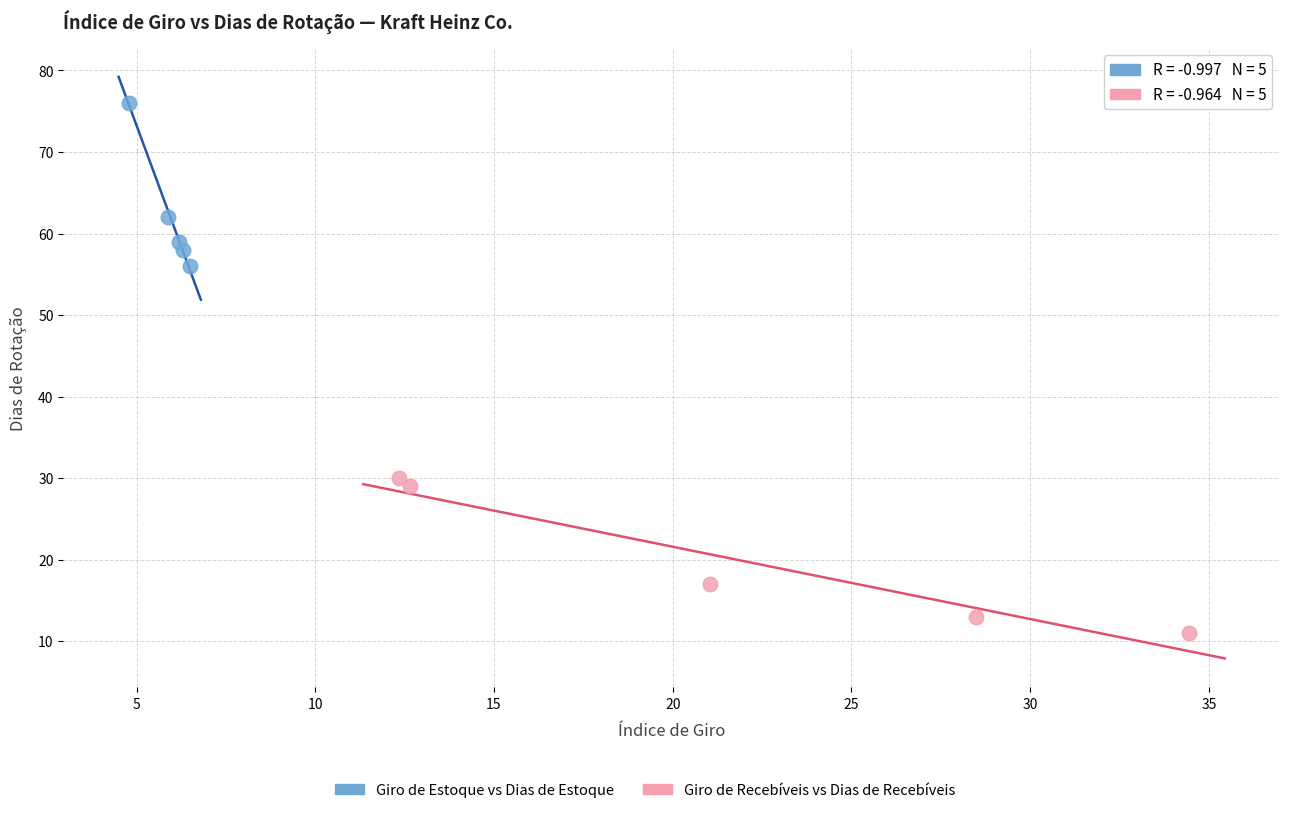

Which series has the largest Y range (max minus min)?

Giro de Estoque vs Dias de Estoque